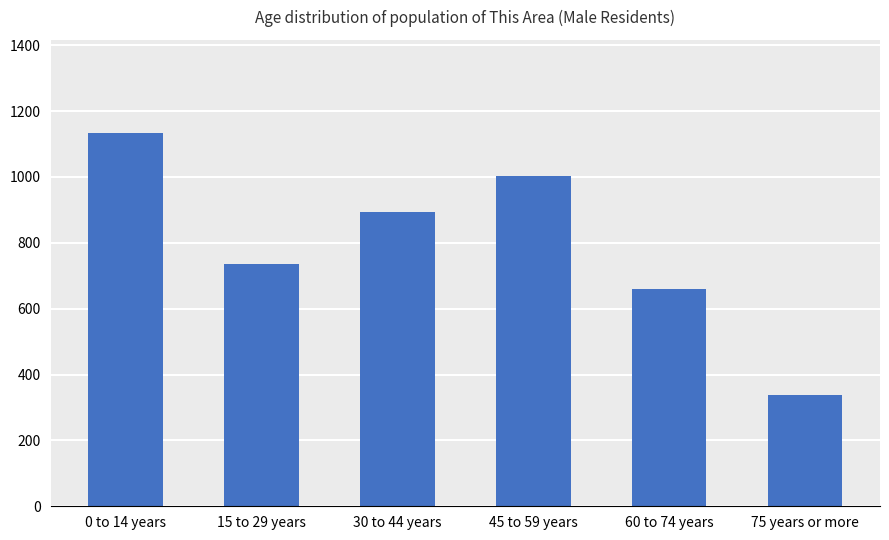

List the labels in order of value, largest first.

0 to 14 years, 45 to 59 years, 30 to 44 years, 15 to 29 years, 60 to 74 years, 75 years or more